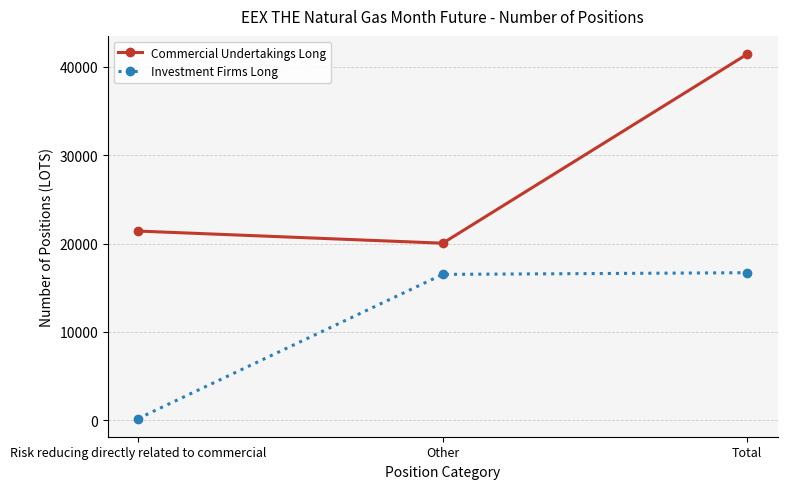

How many data points in Commercial Undertakings Long are less than 21410?

1